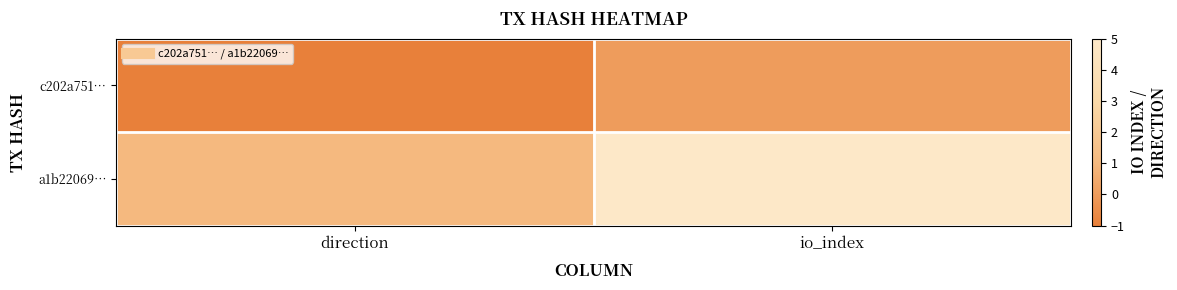

What is the difference between the highest and lowest values at direction?

2